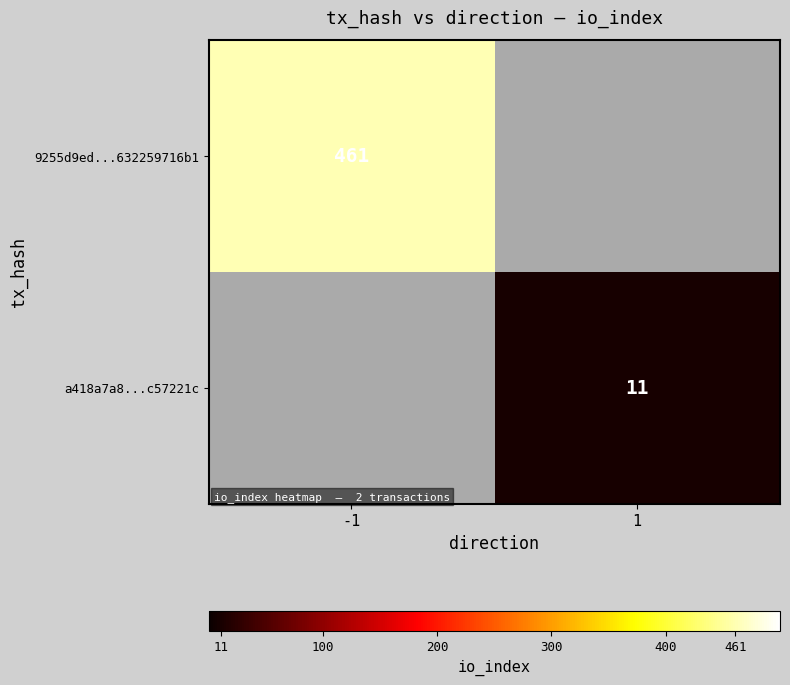

True or false: 9255d9ed...632259716b1 has a value of 124 at -1.

False